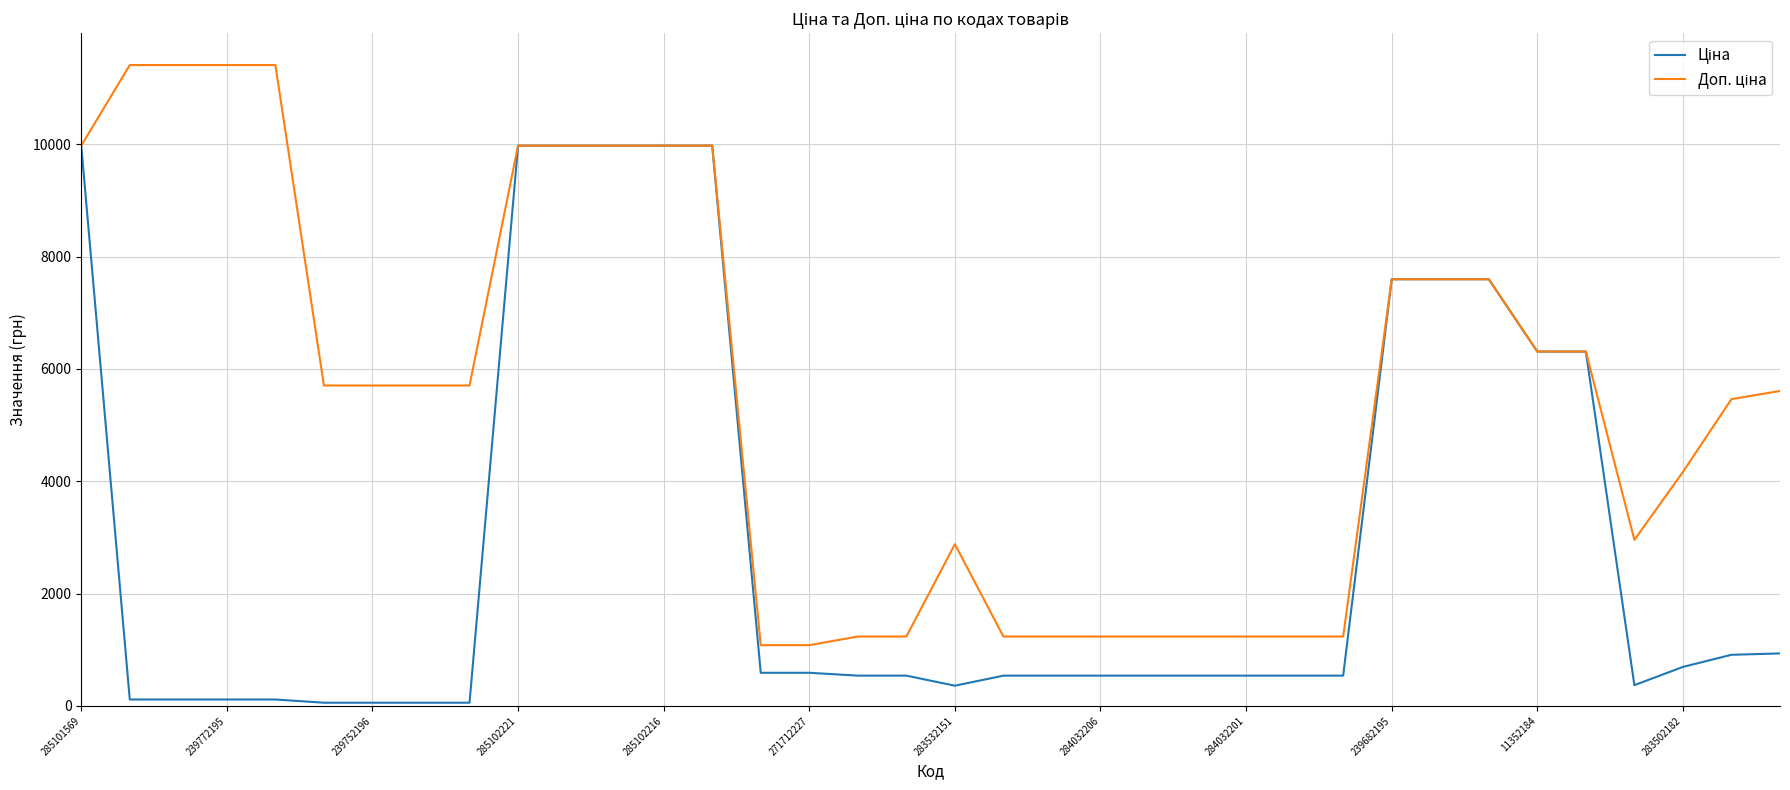

In Доп. ціна, how many points are higher than both neighbors (excluding endpoints)?

1